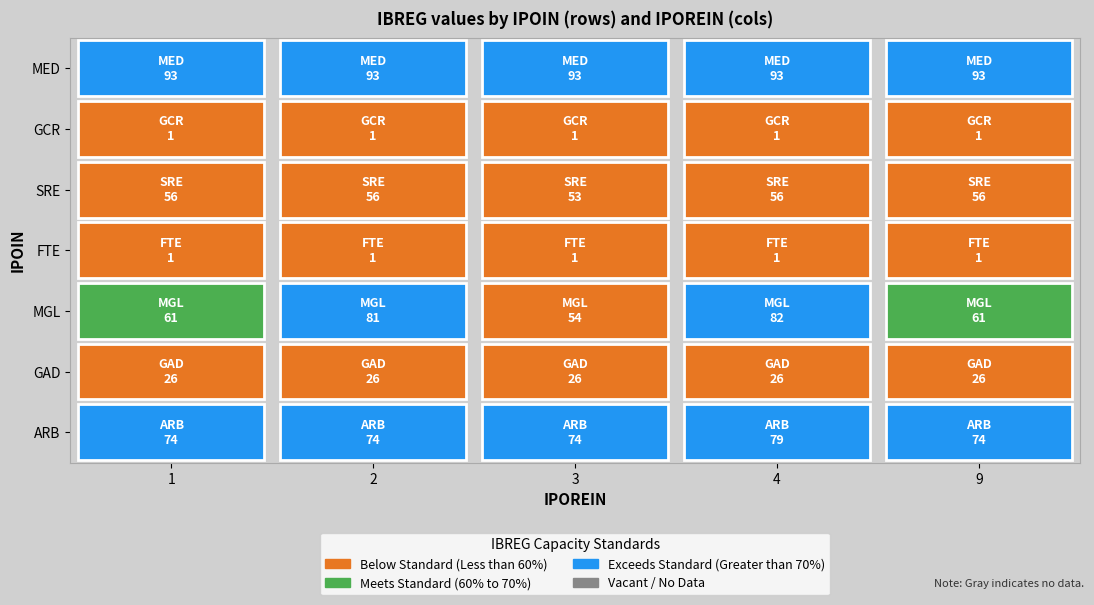

At which label is 3 closest to 47?

SRE